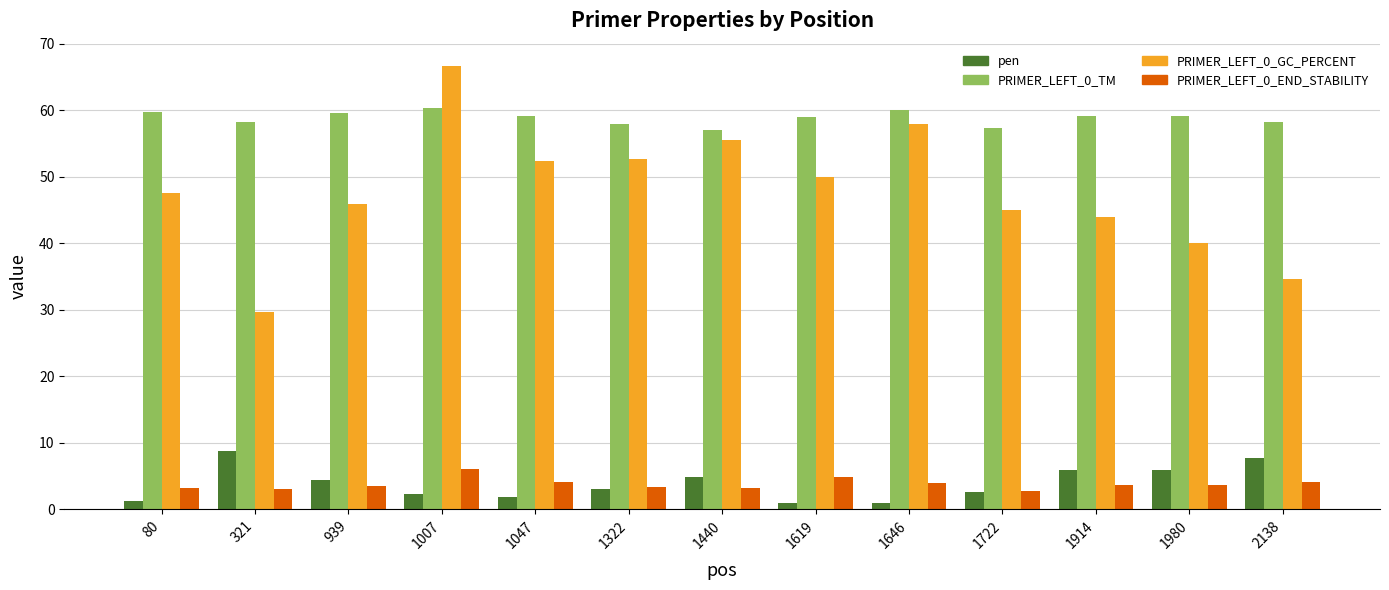

How many data points in PRIMER_LEFT_0_GC_PERCENT are above 47?

7